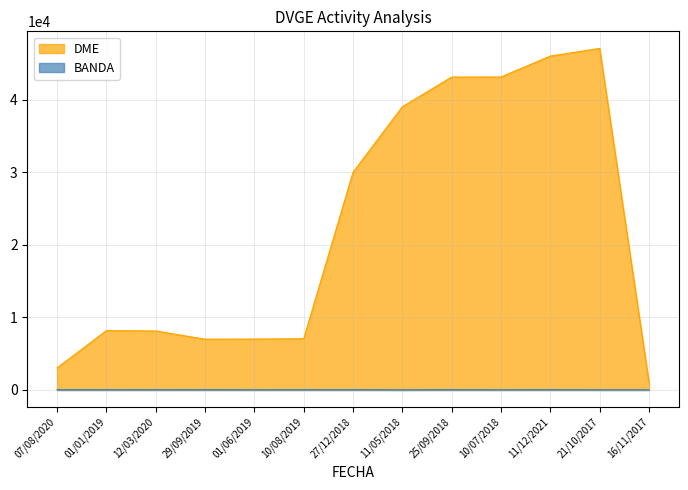

What is the minimum value shown in the chart?

15